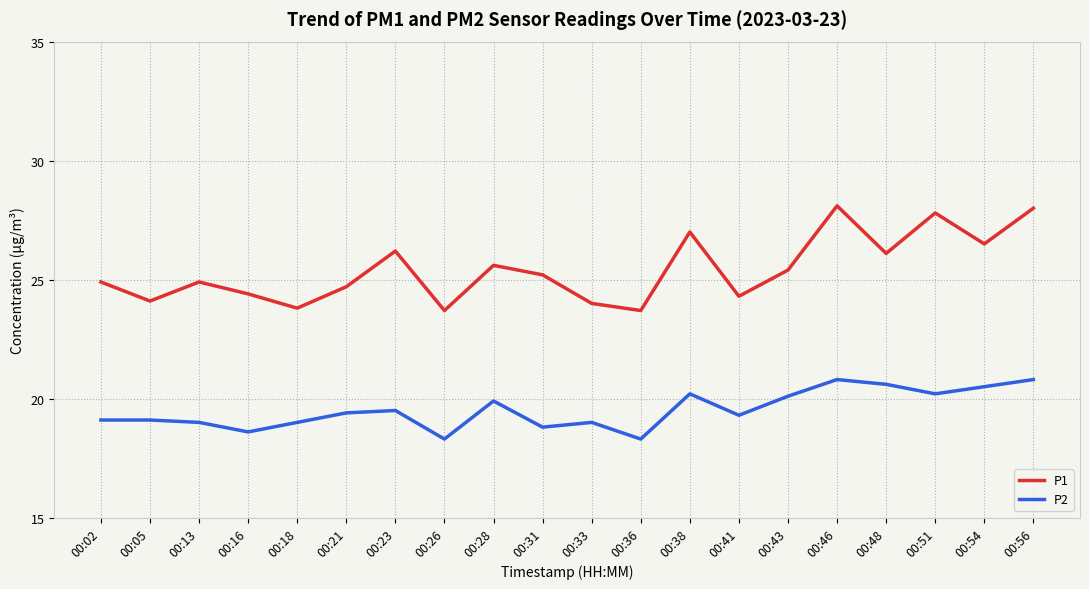

Where is the first local minimum for P1?

00:05